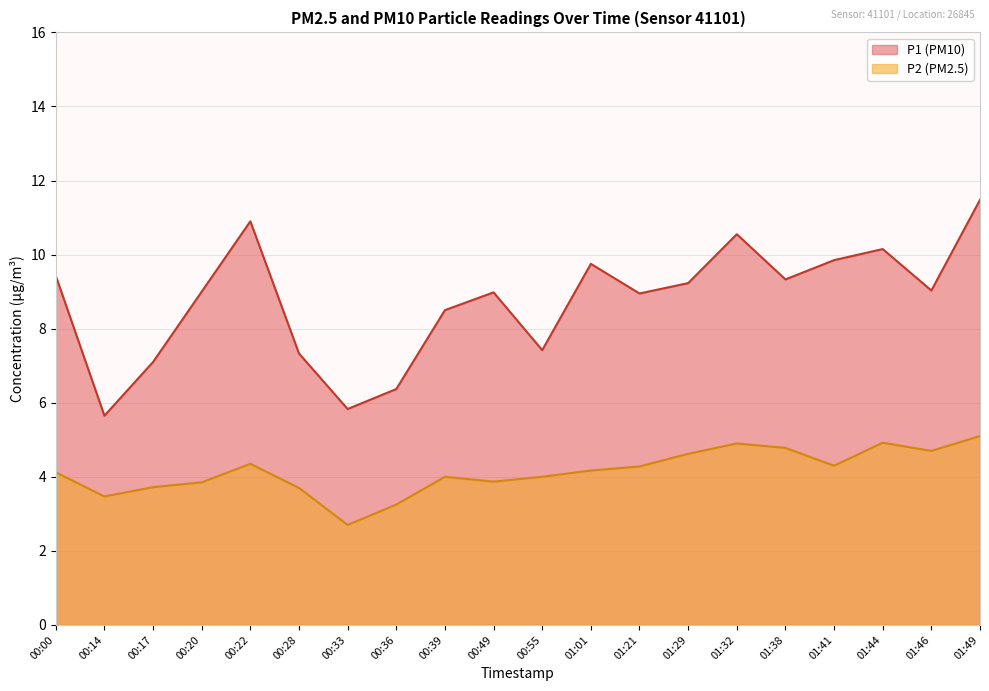

What is the label of the 6th point from the right?

01:32